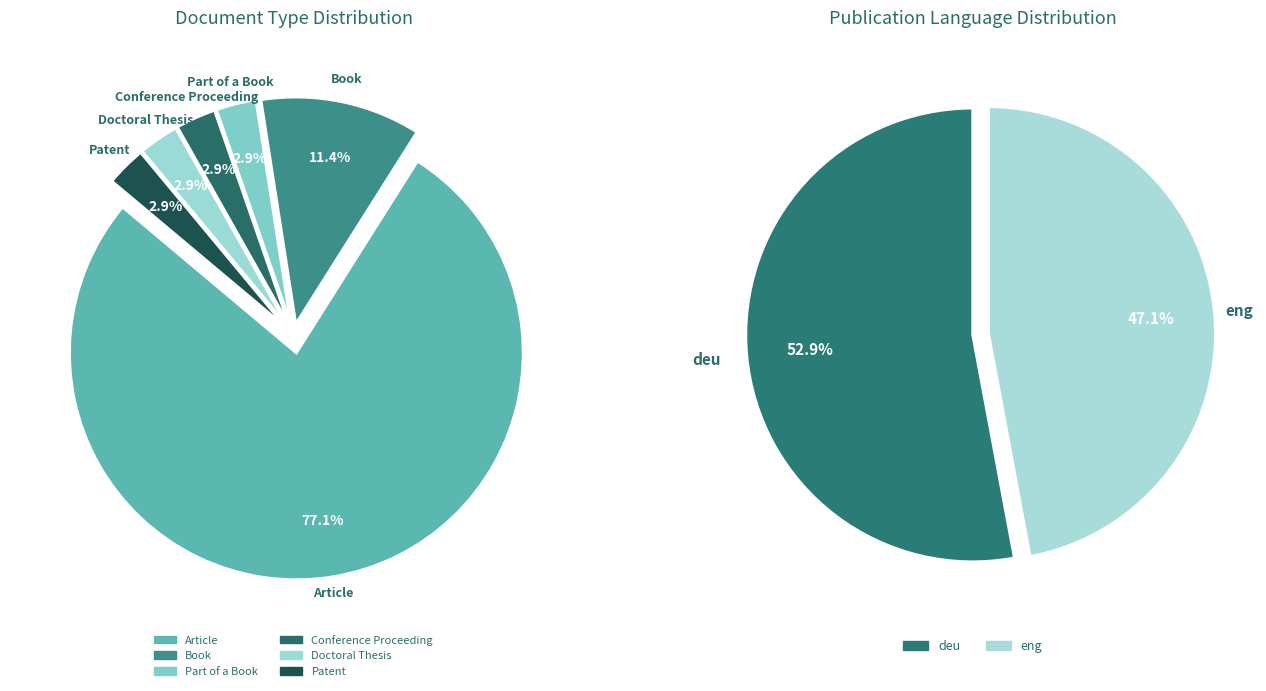

To the nearest percent, what percentage of the pie is Conference Proceeding?

3%